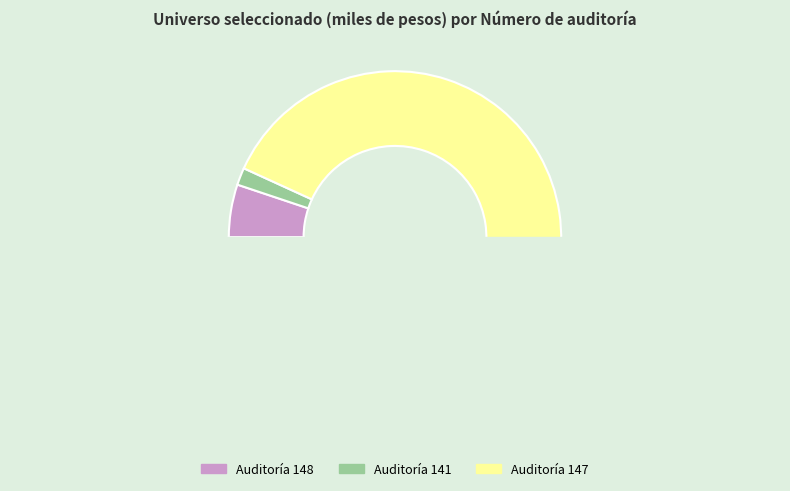

To the nearest percent, what is the average slice percentage?

33%